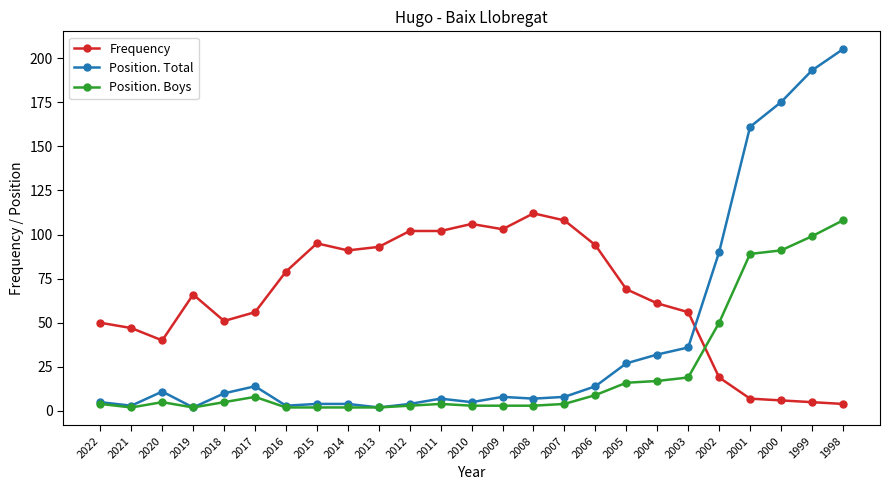

True or false: Position. Boys and Frequency cross at least once.

True